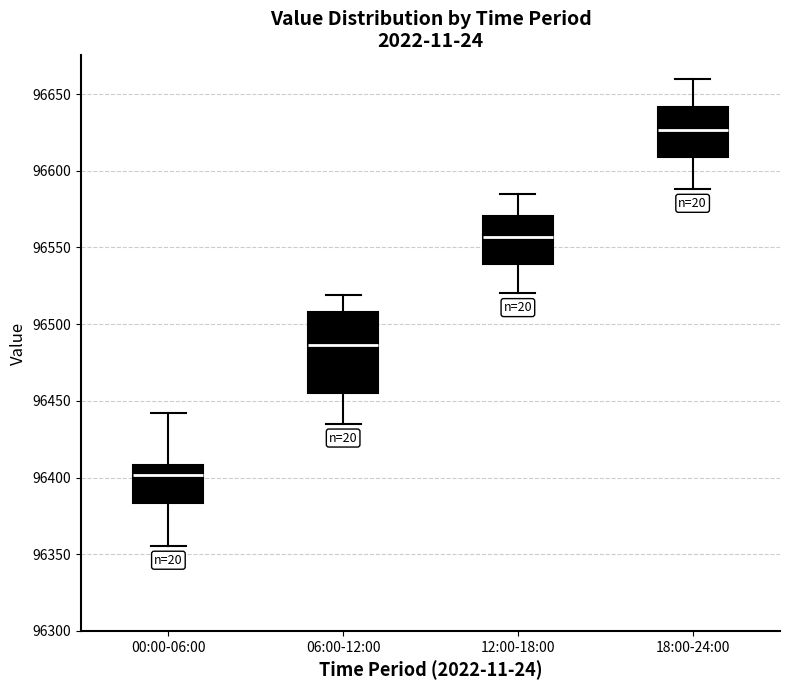

Reading left to right, transcribe this box plot: for each box, give where its median line is, the range the box spans, and where its two whiskers end, as read against the y-axis. The values are not printed on the chart, so give them approximately, as read against the axis.

00:00-06:00: median 96400, box 96385 to 96410, whiskers 96355 to 96440
06:00-12:00: median 96485, box 96455 to 96510, whiskers 96435 to 96520
12:00-18:00: median 96555, box 96540 to 96570, whiskers 96520 to 96585
18:00-24:00: median 96625, box 96610 to 96640, whiskers 96590 to 96660